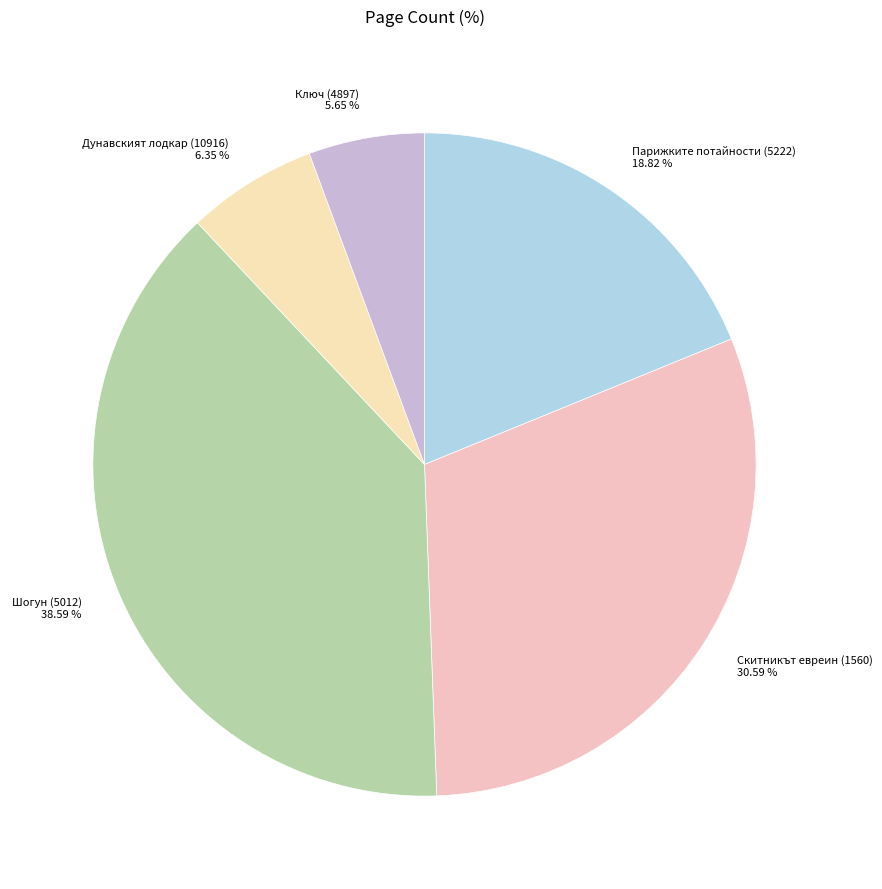

Which has a higher value, Парижките потайности (5222) 18.82 % or Дунавският лодкар (10916) 6.35 %?

Парижките потайности (5222) 18.82 %